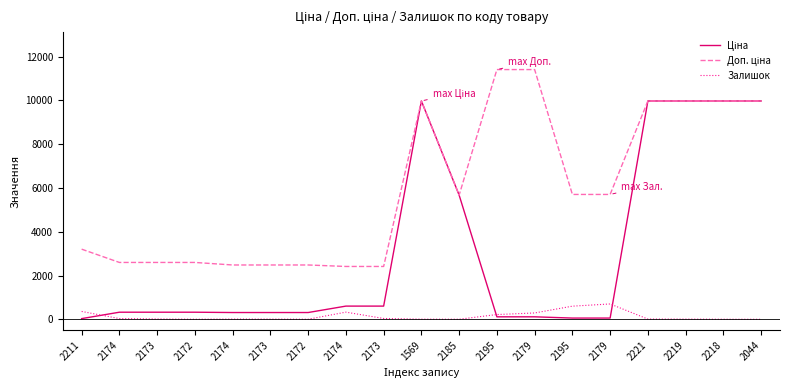

What is the value of the Доп. ціна point at the 1st from the left?

3205.0